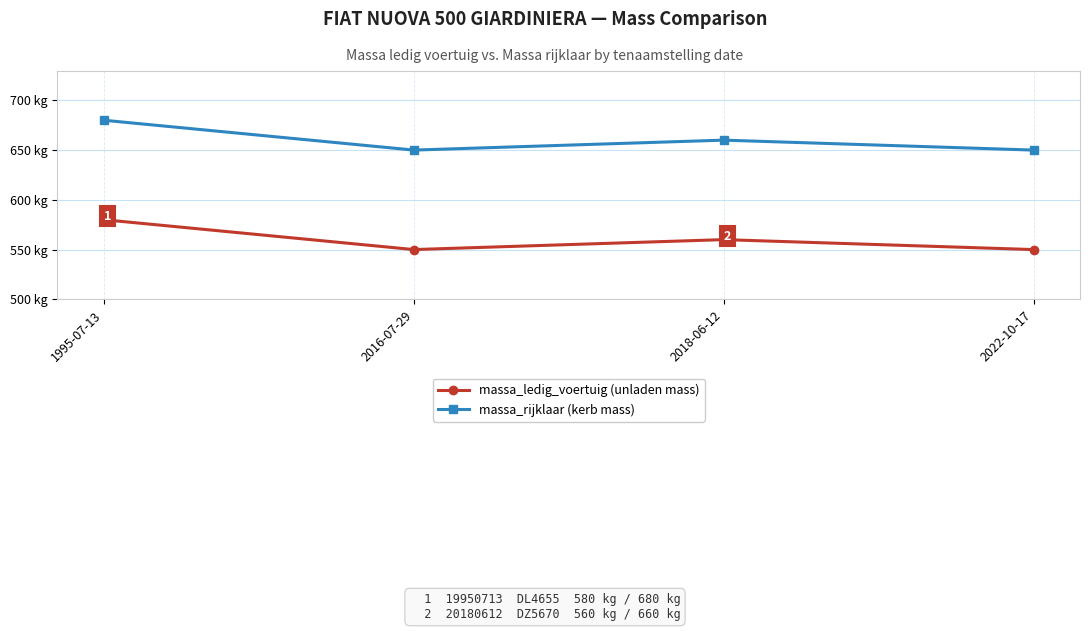

How many data points does each series have?

4